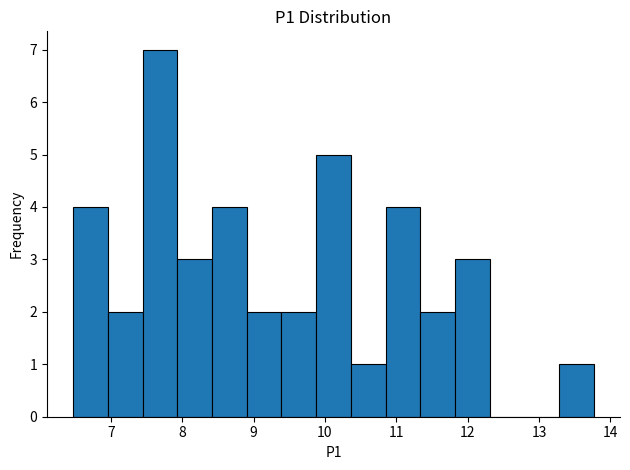

Reading left to right, list every bar in this chart as the range it spans on the x-axis followed by its height. Neither the bar edges nor the heights are printed on the chart, so give them approximately, as read against the axes.

6.5 to 7.0: 4
7.0 to 7.4: 2
7.4 to 7.9: 7
7.9 to 8.4: 3
8.4 to 8.9: 4
8.9 to 9.4: 2
9.4 to 9.9: 2
9.9 to 10.4: 5
10.4 to 10.9: 1
10.9 to 11.3: 4
11.3 to 11.8: 2
11.8 to 12.3: 3
12.3 to 12.8: 0
12.8 to 13.3: 0
13.3 to 13.8: 1